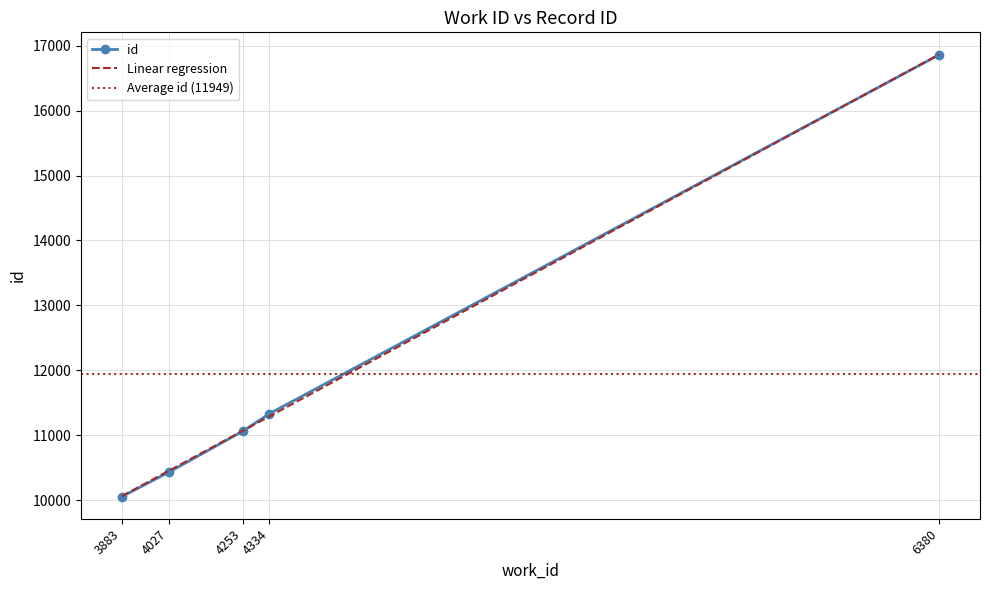

What is the greatest value displayed?

16859